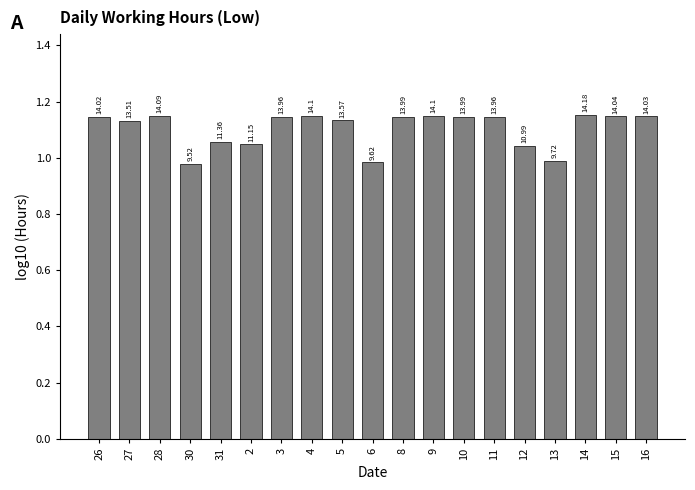

Does the chart contain any negative values?

No